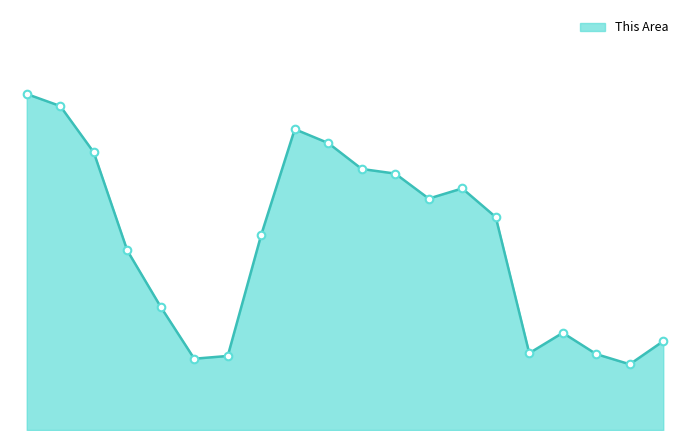

Does the chart have visible grid lines?

No